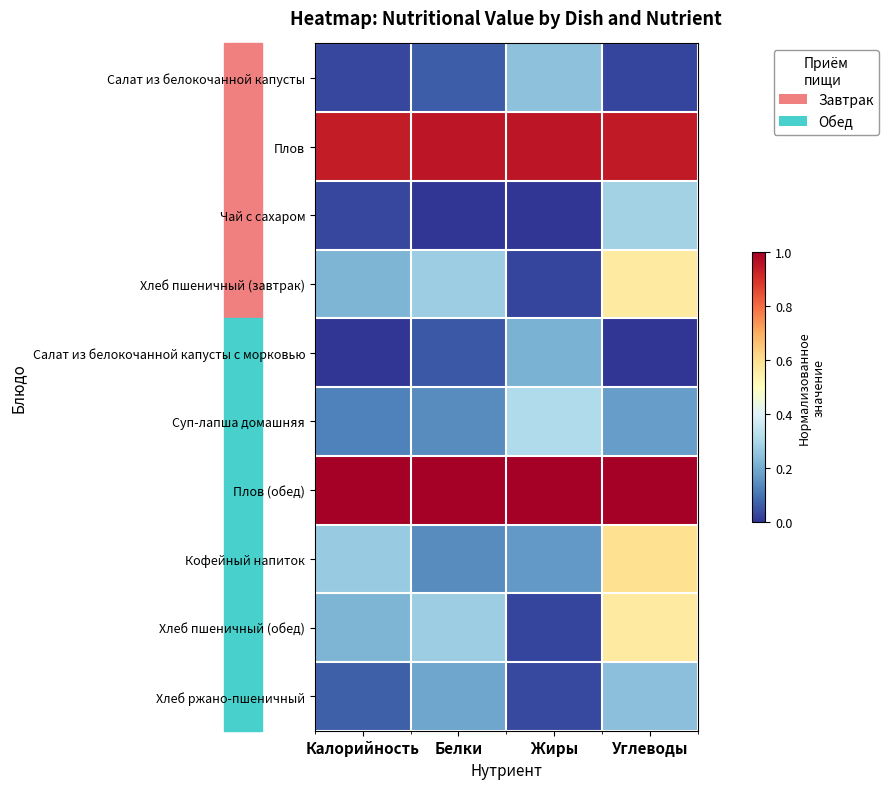

Rank the series at Калорийность from lowest to highest value.

Салат из белокочанной капусты с морковью, Чай с сахаром, Салат из белокочанной капусты, Хлеб ржано-пшеничный, Суп-лапша домашняя, Хлеб пшеничный (завтрак), Хлеб пшеничный (обед), Кофейный напиток, Плов, Плов (обед)